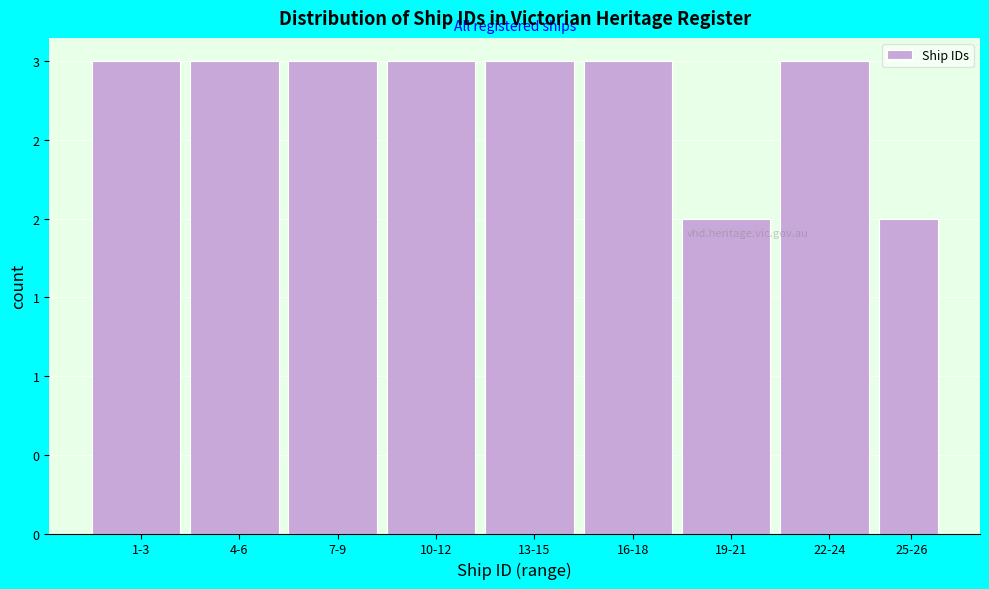

Are the bars horizontal?

No